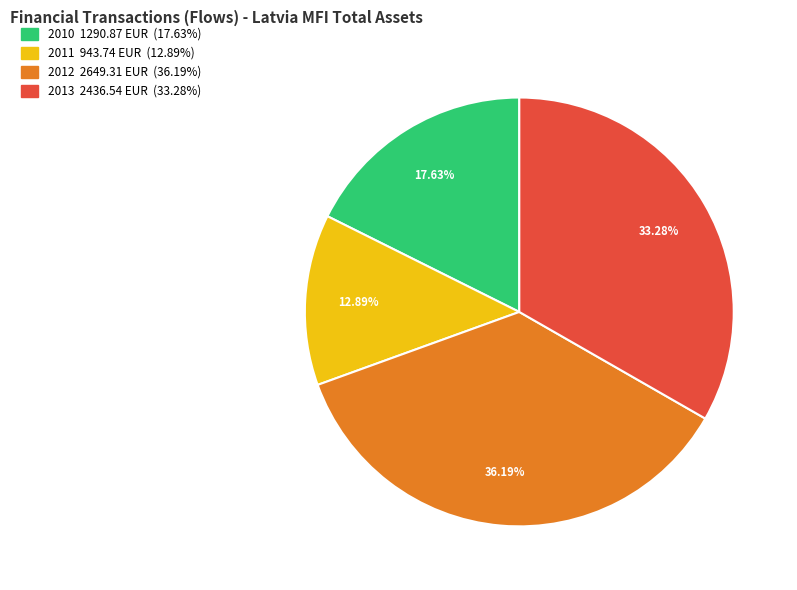

Does any single category account for the majority?

No